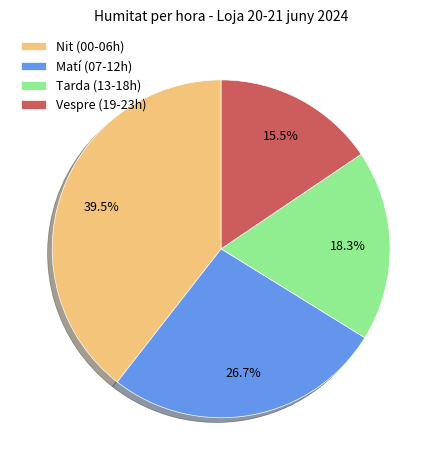

What is the ratio of the value at Nit (00-06h) to the value at Matí (07-12h)?

1.5